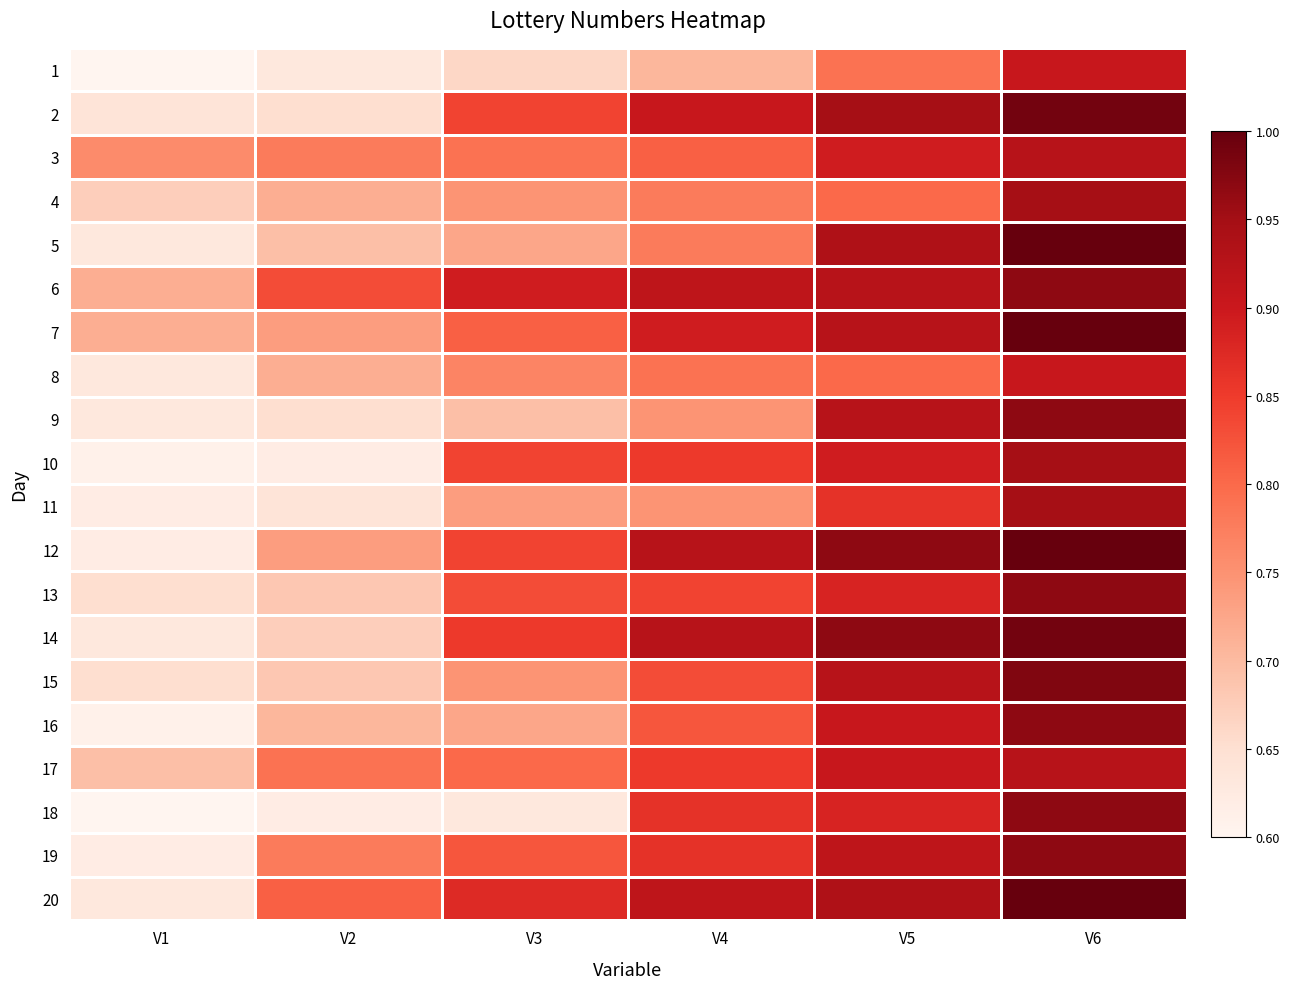

At which category does the chart reach its peak across all series?

V6